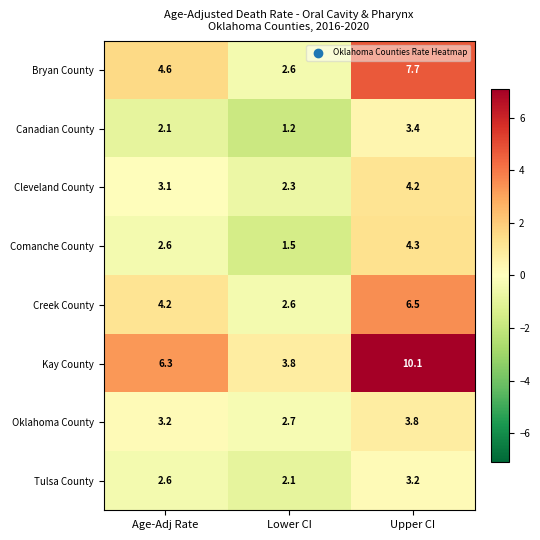

Rank the series by their maximum value, from highest to lowest.

Kay County, Bryan County, Creek County, Comanche County, Cleveland County, Oklahoma County, Canadian County, Tulsa County